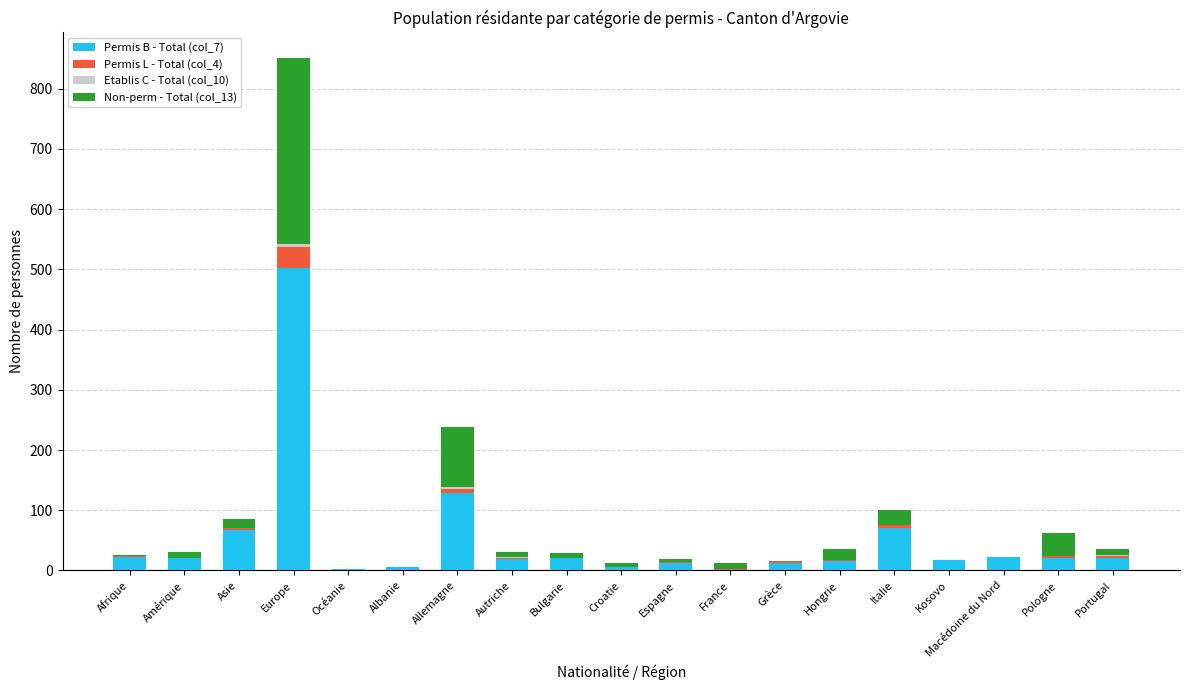

Which category has the highest value in the Permis B - Total (col_7) series?

Europe